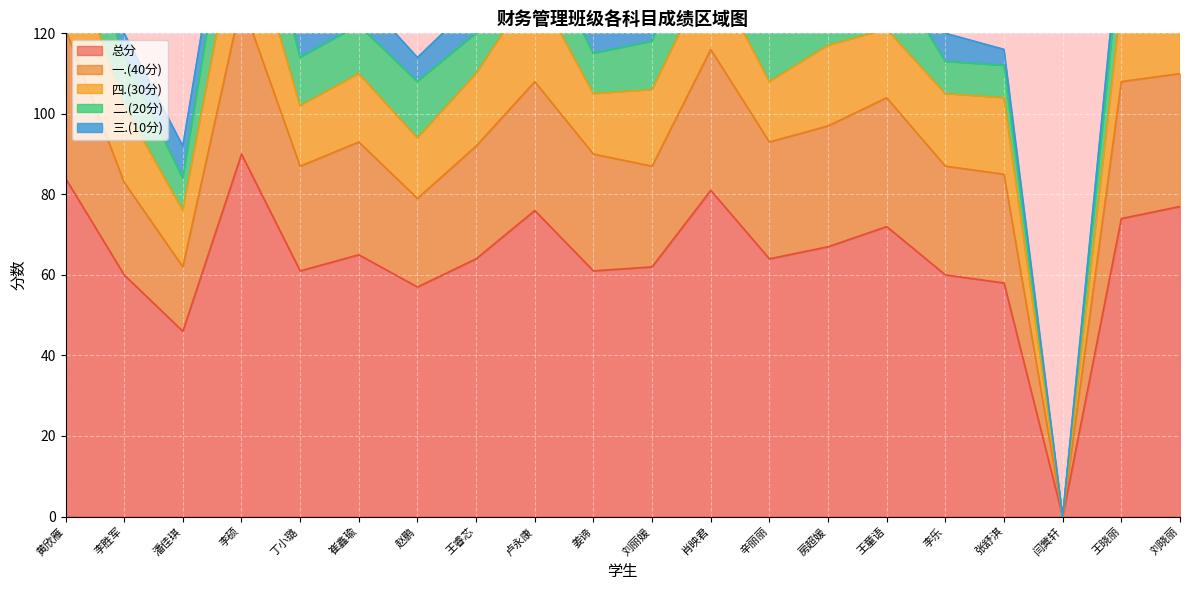

List the labels in order of 四.(30分) value, largest first.

李硕, 卢永康, 黄欣雁, 肖映君, 房超媛, 王晓丽, 刘晓丽, 李胜军, 刘丽媛, 张舒淇, 王睿芯, 李乐, 崔鑫瑜, 王童语, 丁小璐, 赵鹏, 姜谛, 辛丽丽, 潘佳琪, 闫蓂轩